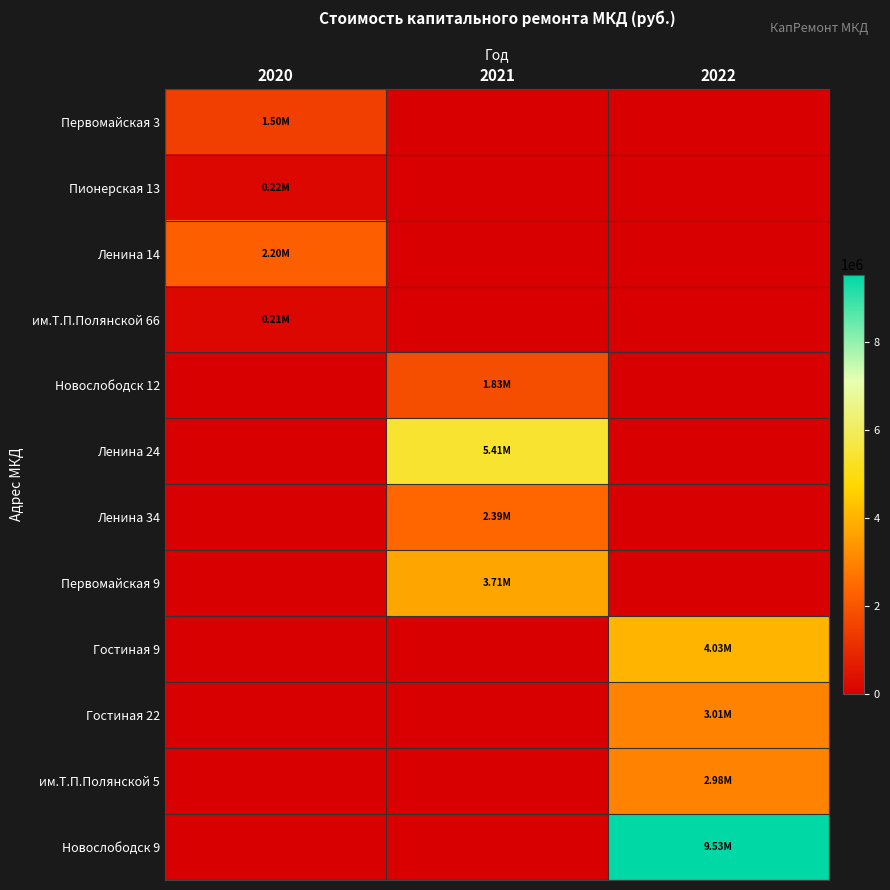

Between 2022 and 2020, which is larger?

2020